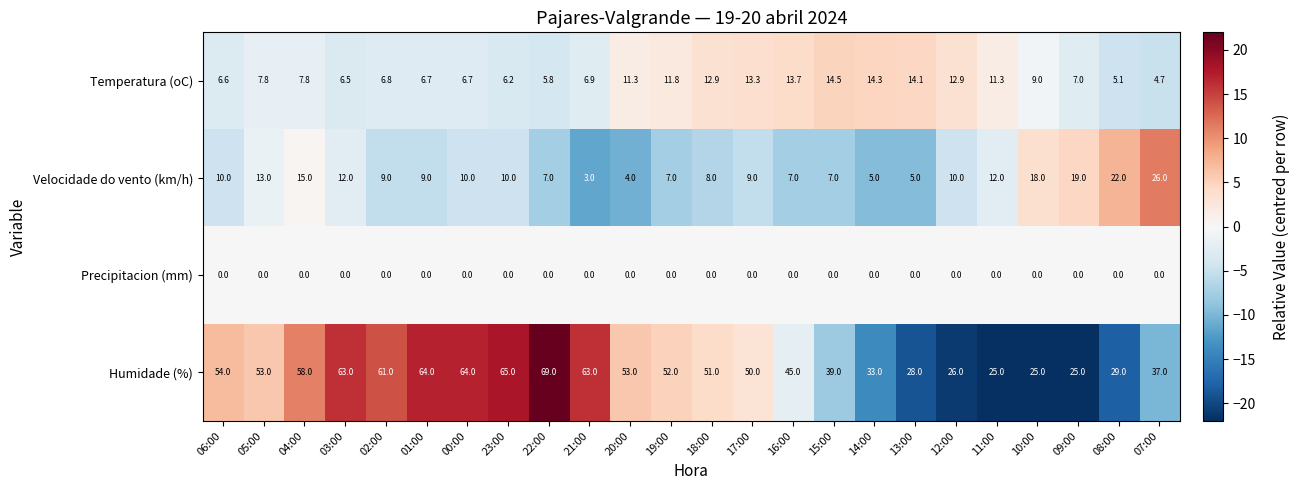

At how many categories does at least one series exceed 13?

24